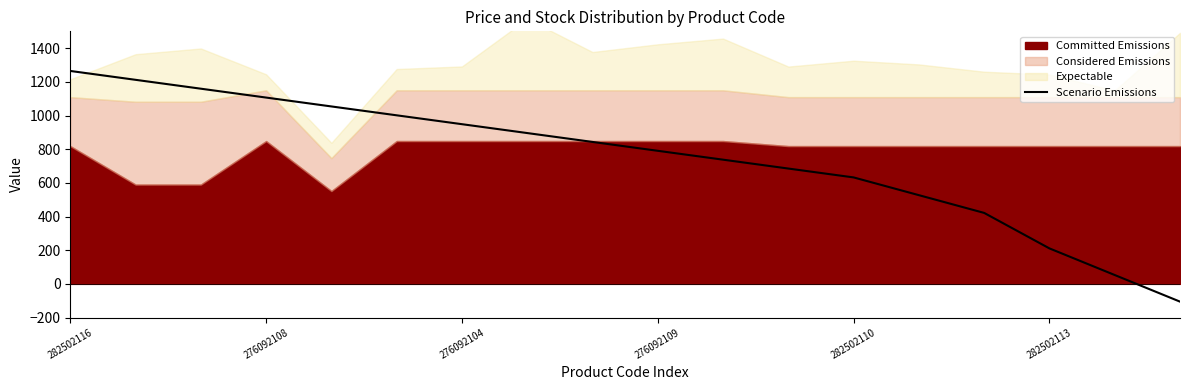

Which category has the highest value in the Scenario Emissions series?

282502116